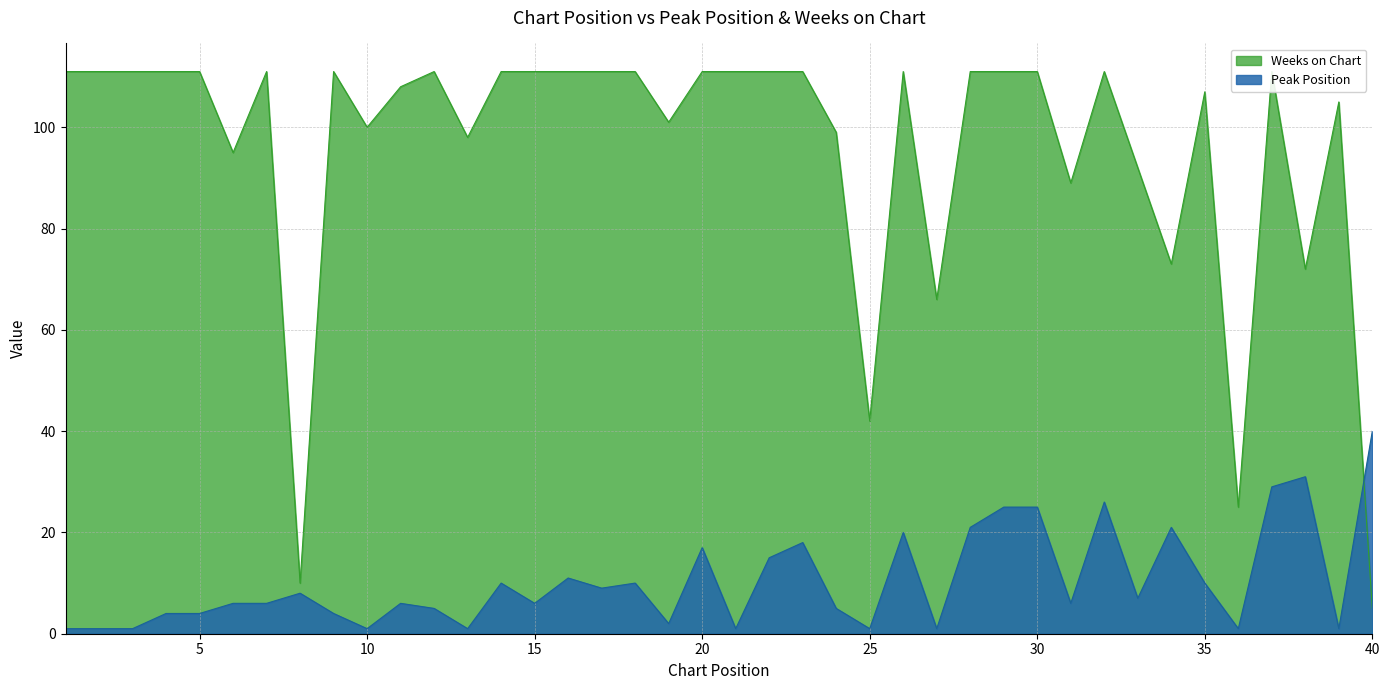

Between which two adjacent categories do Peak Position and Weeks on Chart first intersect?

39 and 40